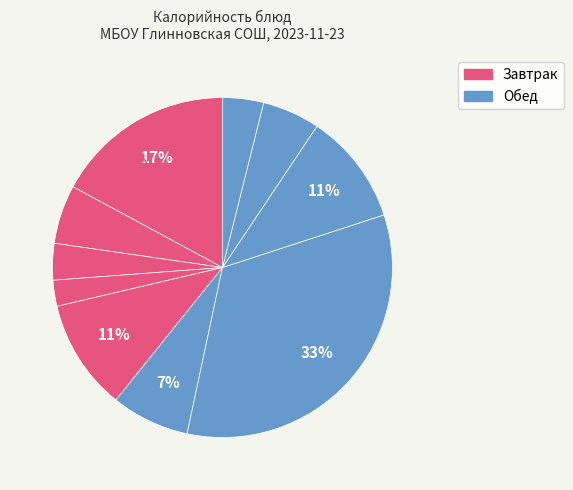

To the nearest percent, what portion does Макароны отварные с сыром represent?

17%